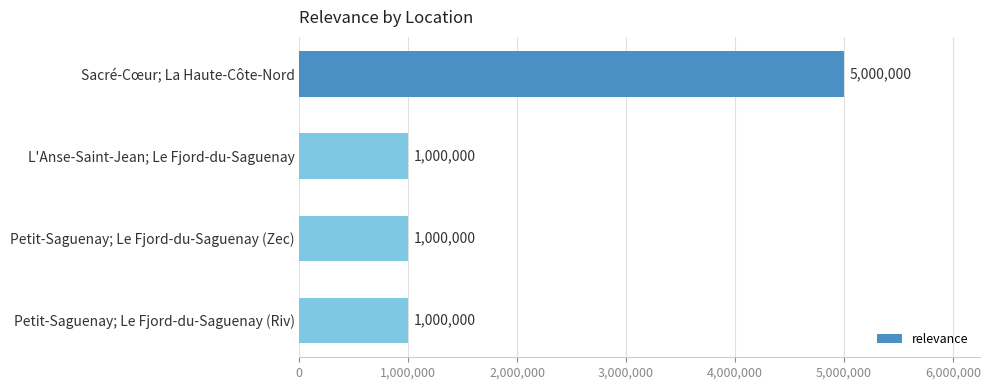

What is the greatest value displayed?

5000000